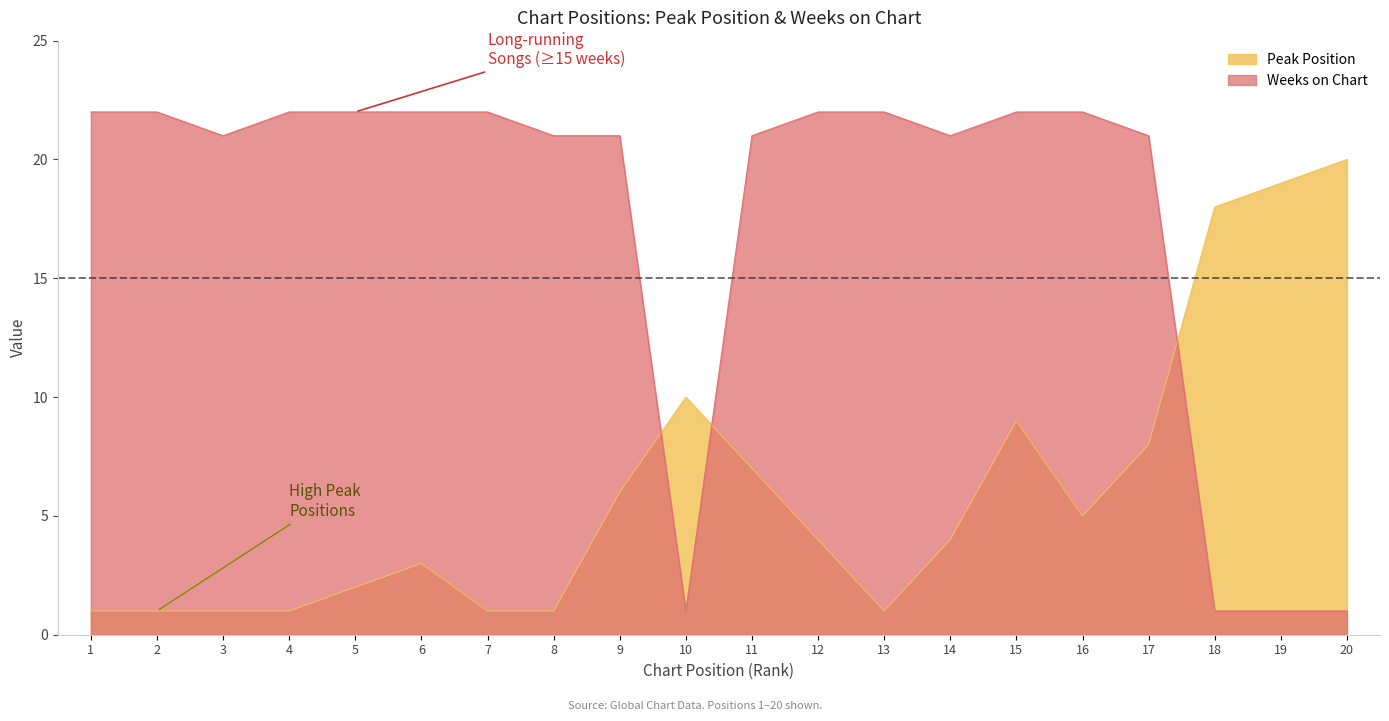

Reading right to left, extract all data points from this chart.

Peak Position: 20	19	18	8	5	9	4	1	4	7	10	6	1	1	3	2	1	1	1	1
Weeks on Chart: 1	1	1	21	22	22	21	22	22	21	1	21	21	22	22	22	22	21	22	22